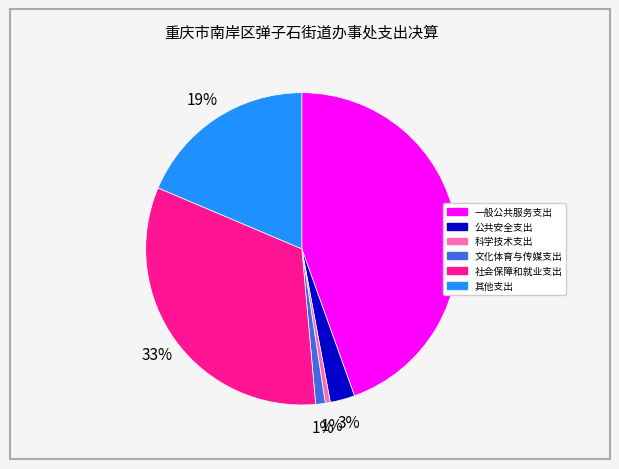

To the nearest percent, what is the average slice percentage?

17%